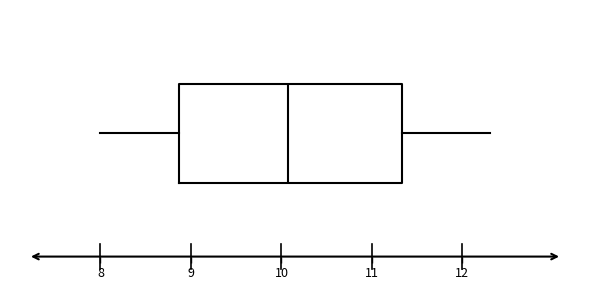

Read this box plot against the x-axis: the position of the median line, the range covered by the box, and the ends of both whiskers. The values are not printed on the chart, so give them approximately, as read against the axis.

median 10.1, box 8.9 to 11.3, whiskers 8.0 to 12.3